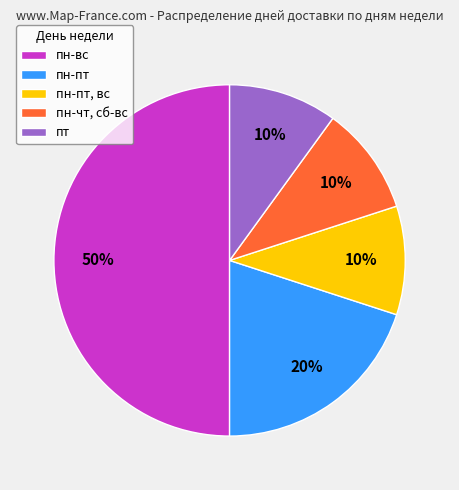

What is the largest slice in the pie chart?

пн-вс